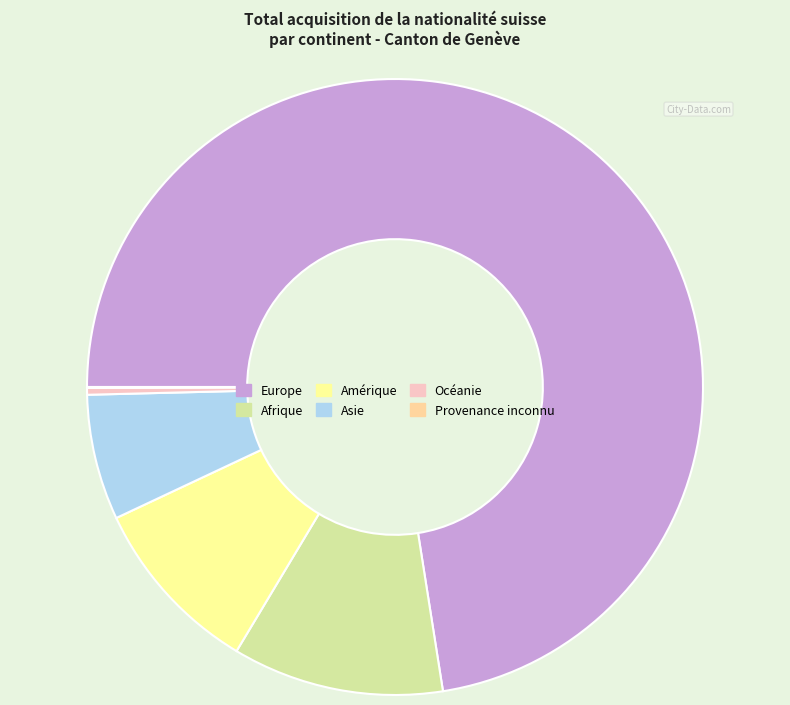

The Océanie slice represents 0% of the pie. True or false?

True